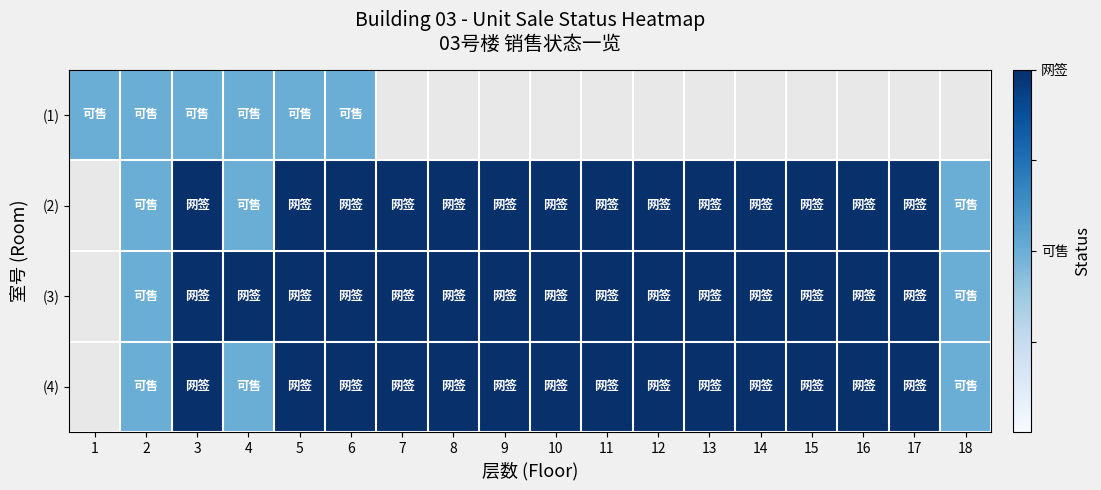

How many series are shown in this chart?

4